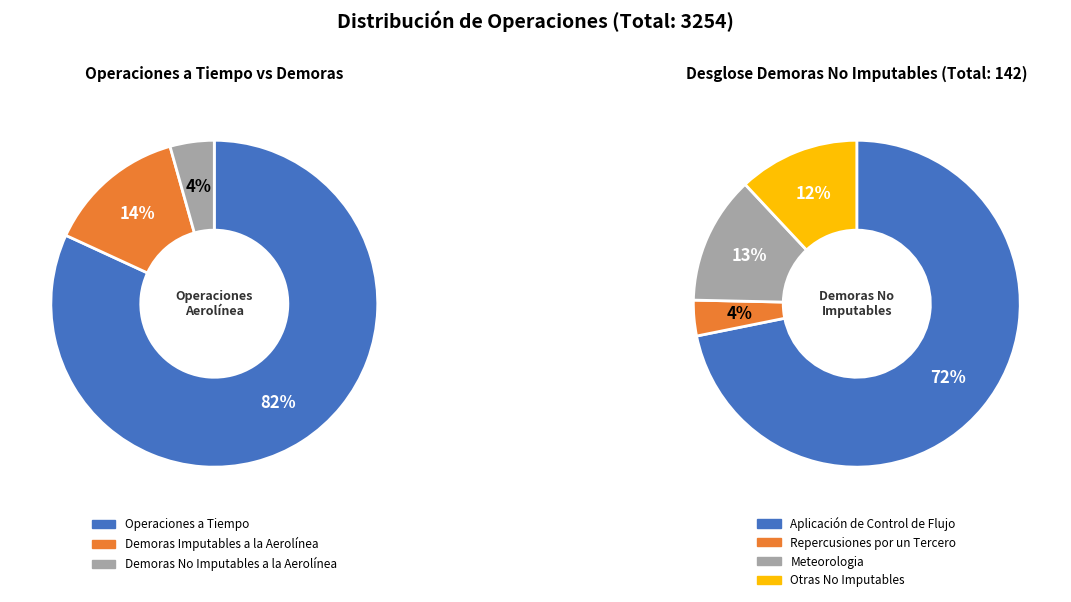

Which category has the biggest portion of the pie?

Operaciones a Tiempo